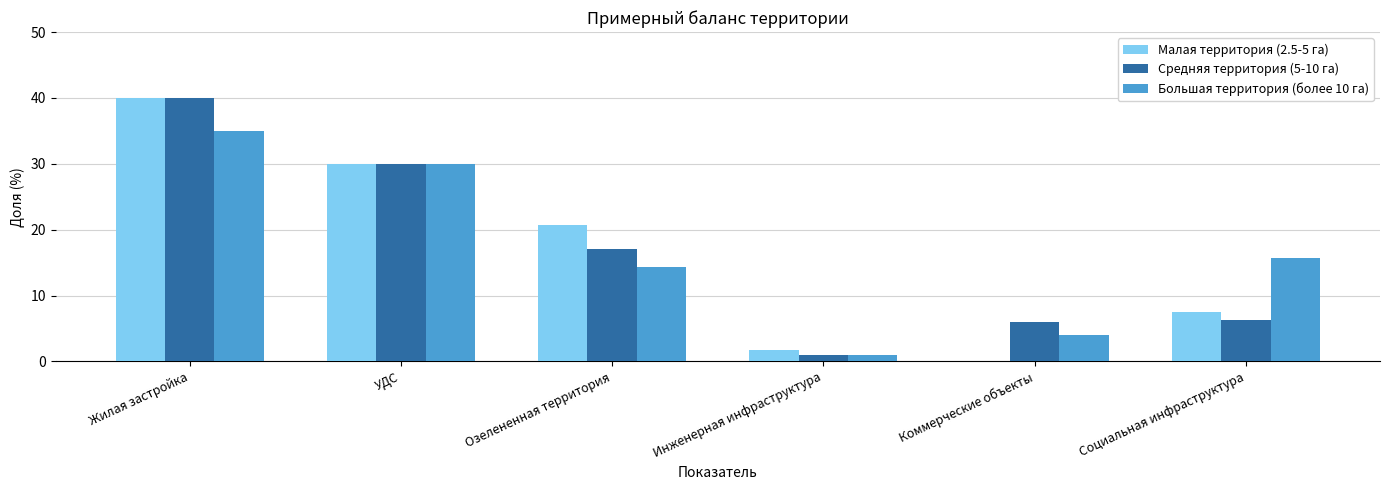

Which series changed the most between Озелененная территория and Социальная инфраструктура?

Малая территория (2.5-5 га)